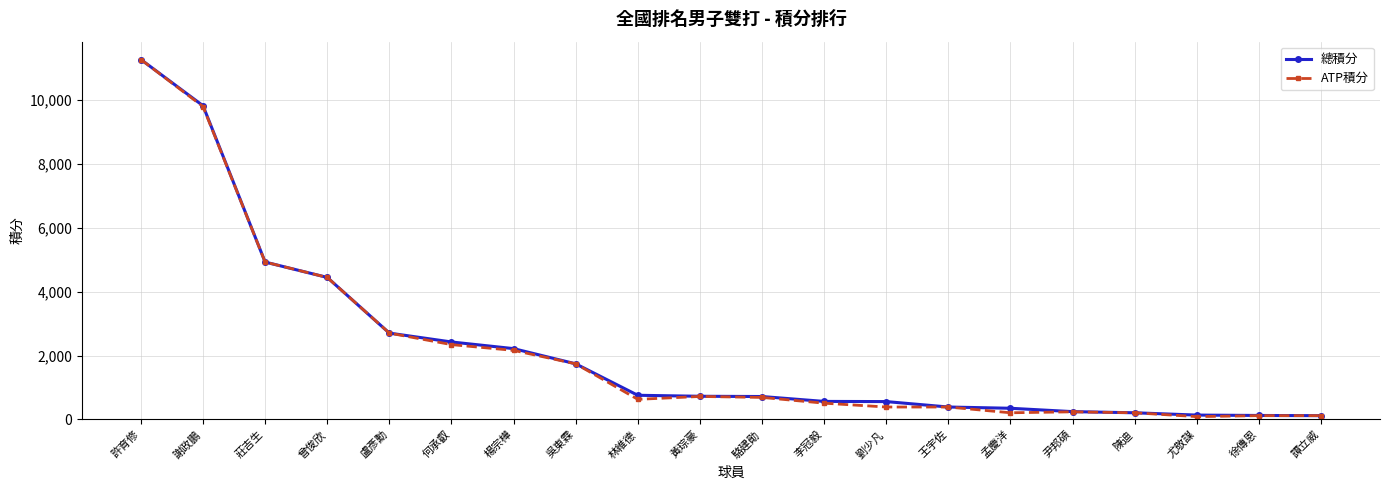

True or false: ATP積分 has more than 0 points higher than both neighbors.

True